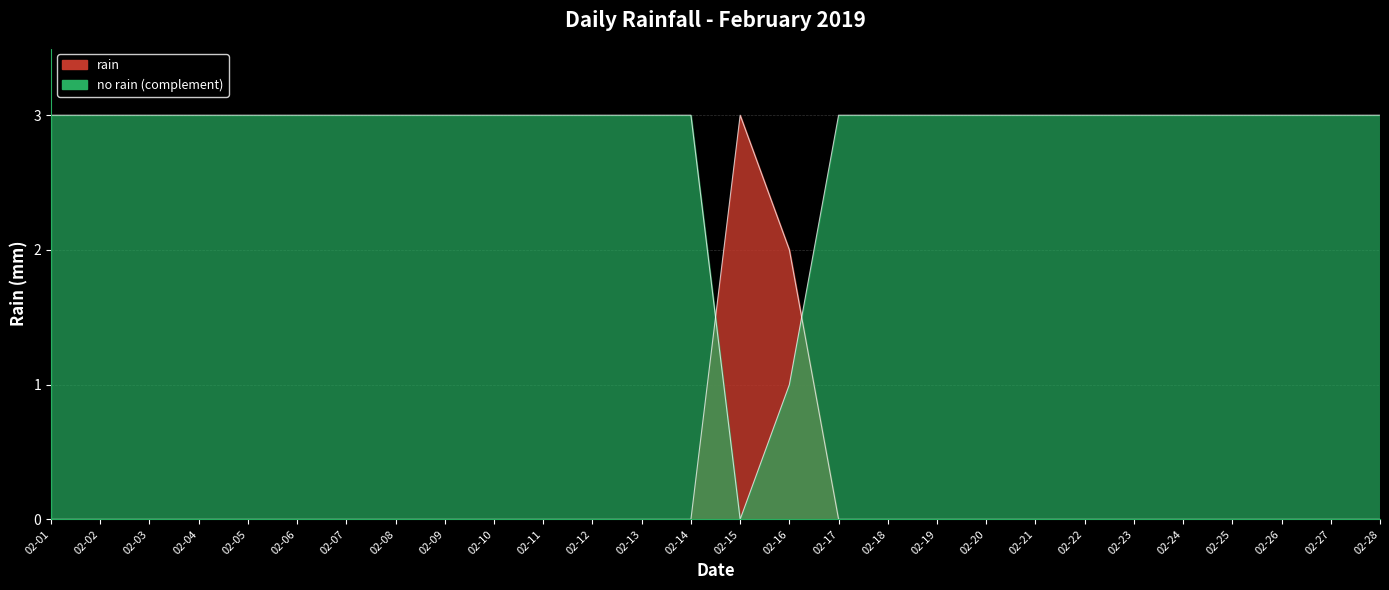

Is it true that the value at 02-20 is -1?

False